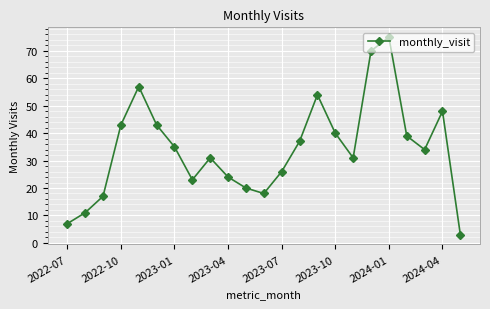

How many data points are less than 34?

11